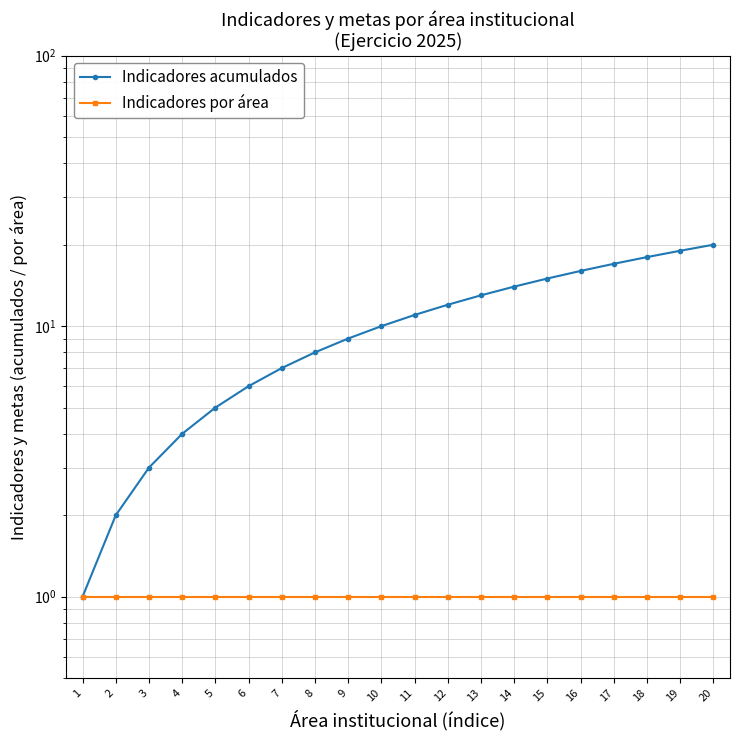

What is the average value of the Indicadores acumulados series?

10